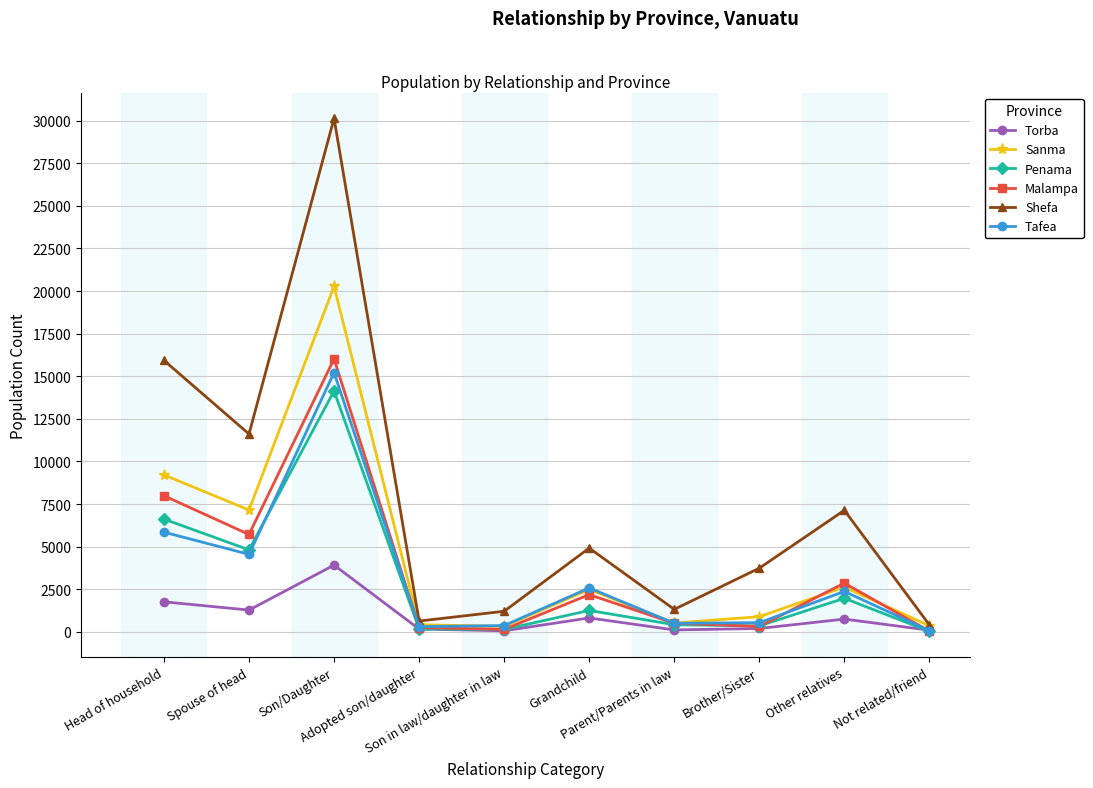

What is the difference between the maximum and minimum values in the Tafea series?

15144